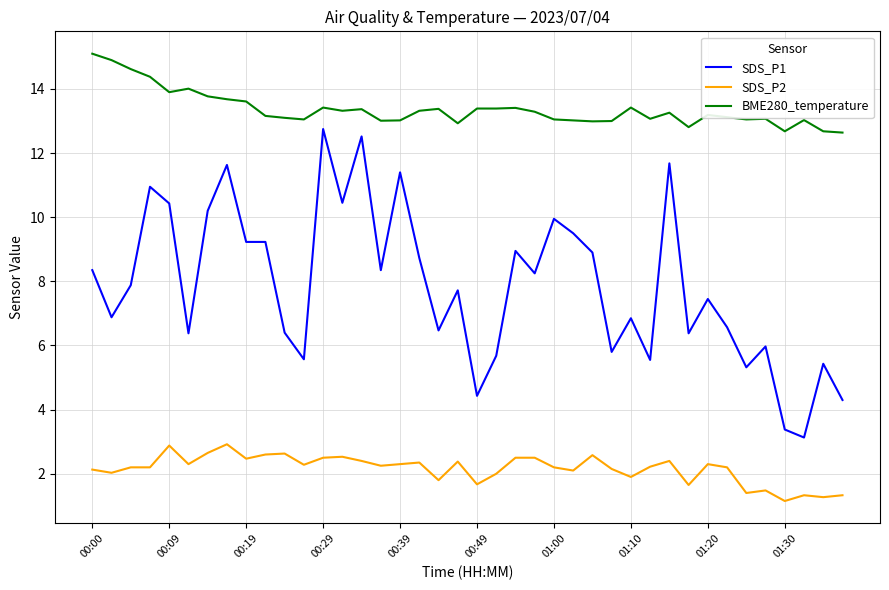

List the series in order of their overall mean, highest first.

BME280_temperature, SDS_P1, SDS_P2